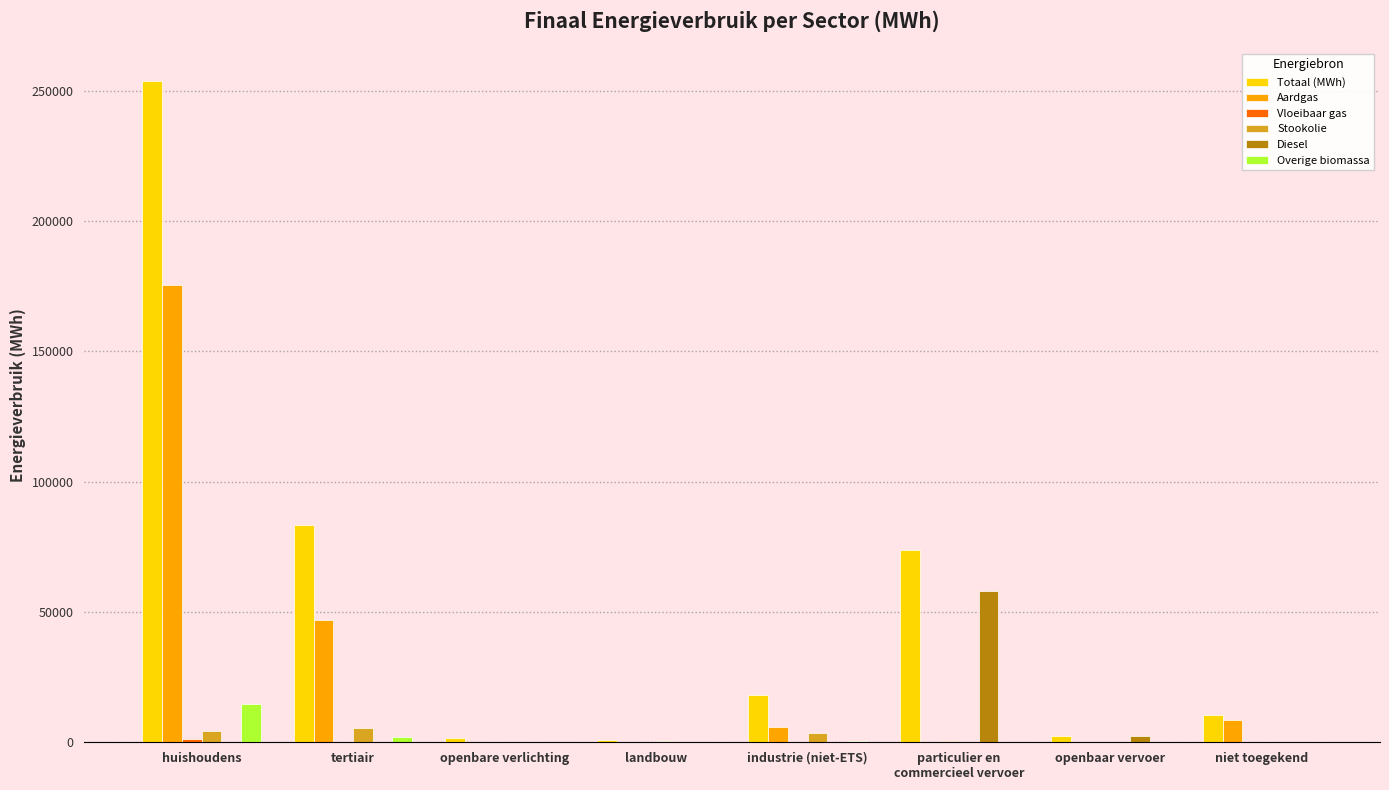

Which series changed the most between huishoudens and openbaar vervoer?

Totaal (MWh)